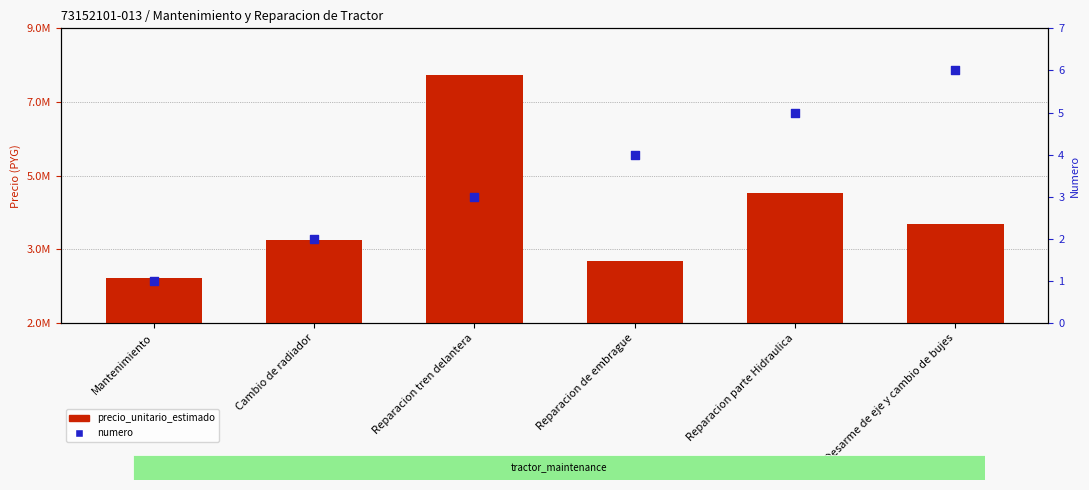

Which series reaches the maximum Y coordinate?

precio_unitario_estimado